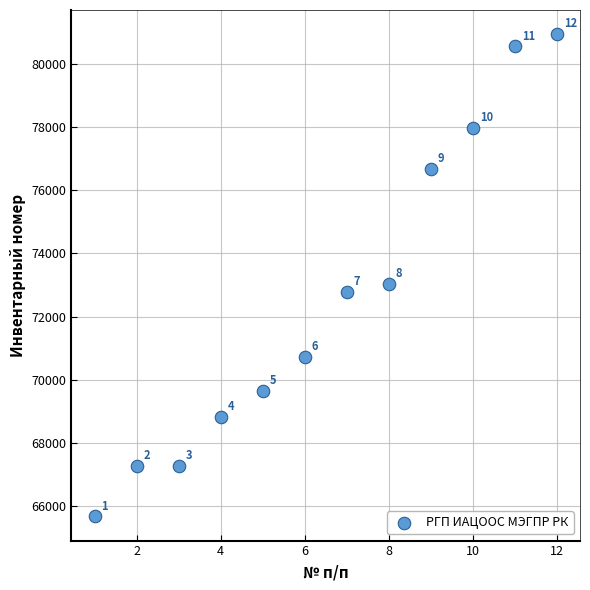

What Y value in the scatter plot is closest to 73309?

73025